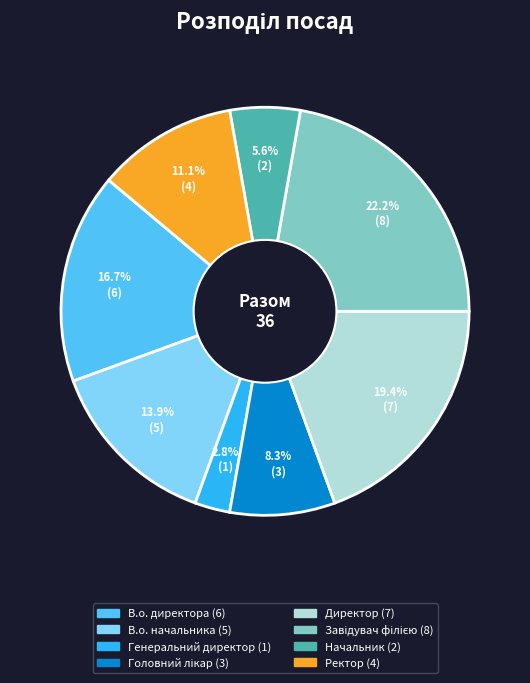

What portion of the pie excludes В.о. начальника?

86.1%